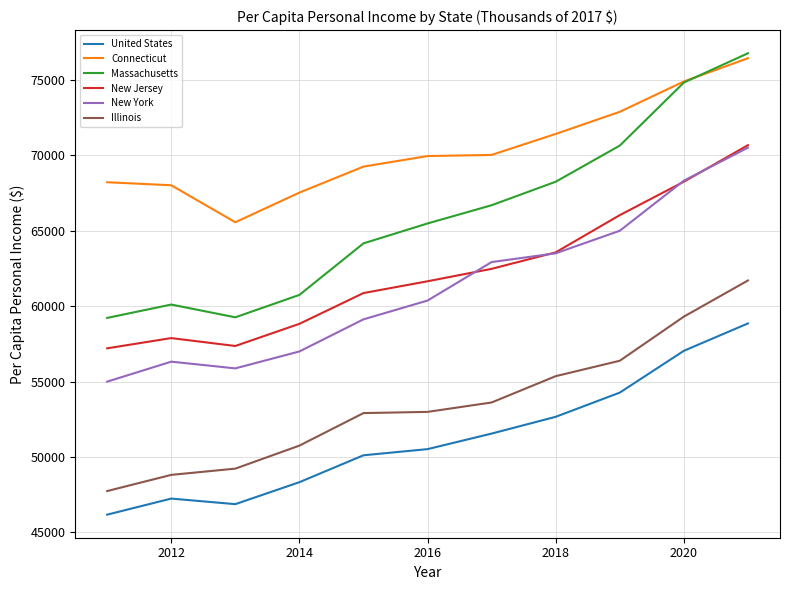

What is the maximum value for Connecticut?

76418.2